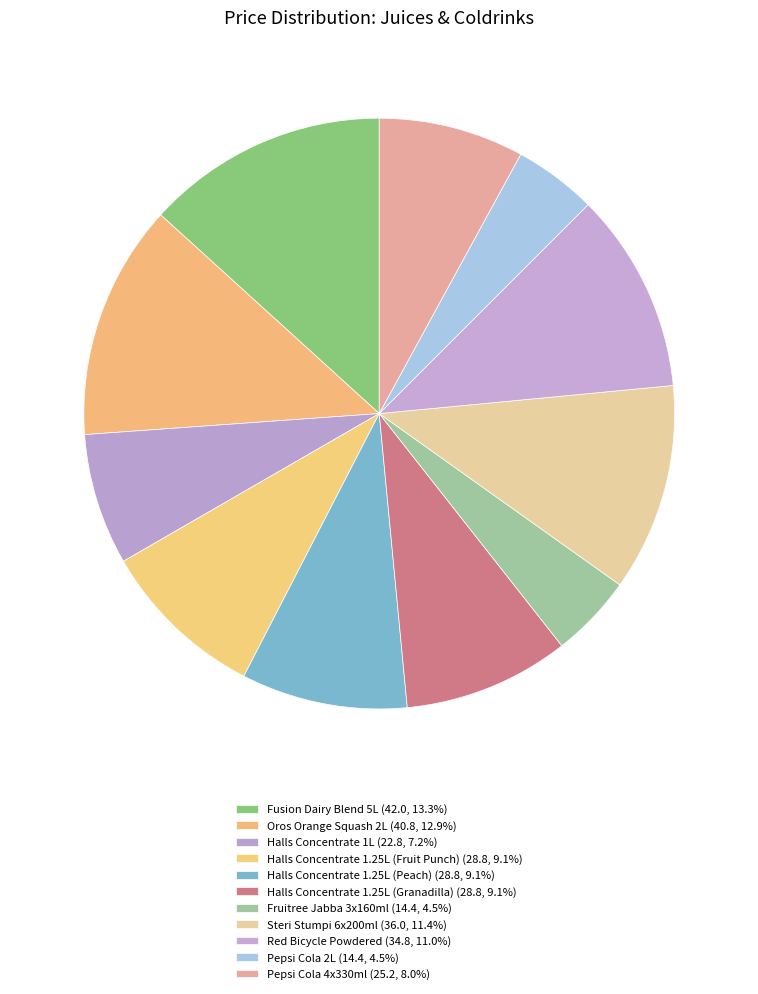

How many segments does this pie chart have?

11